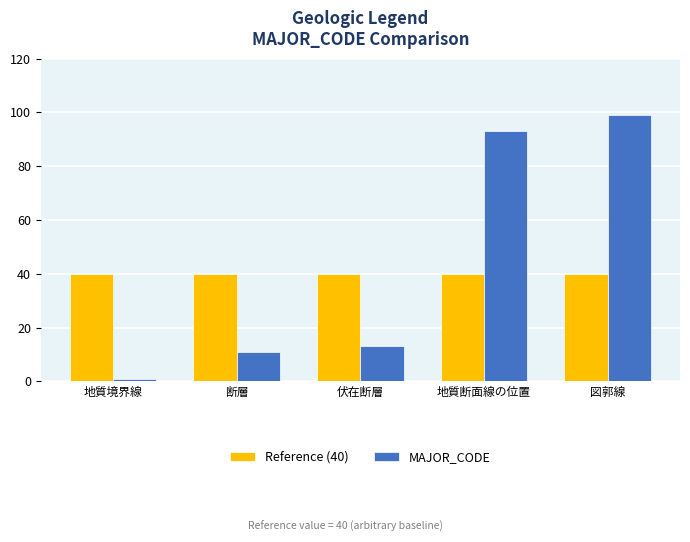

What is the smallest value displayed?

1